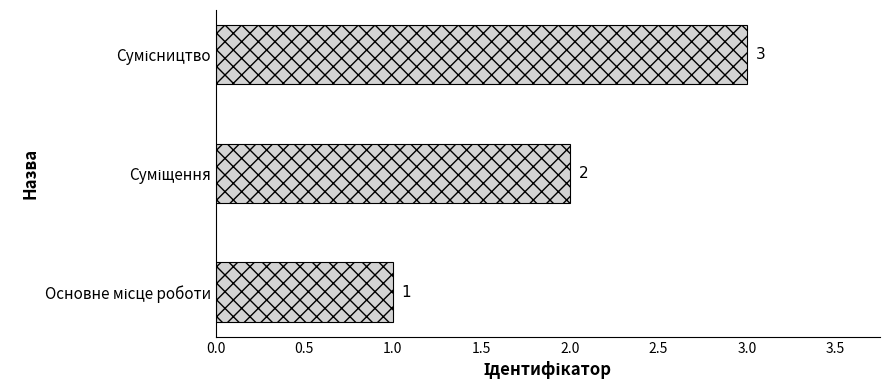

How many values are between 1 and 3?

3